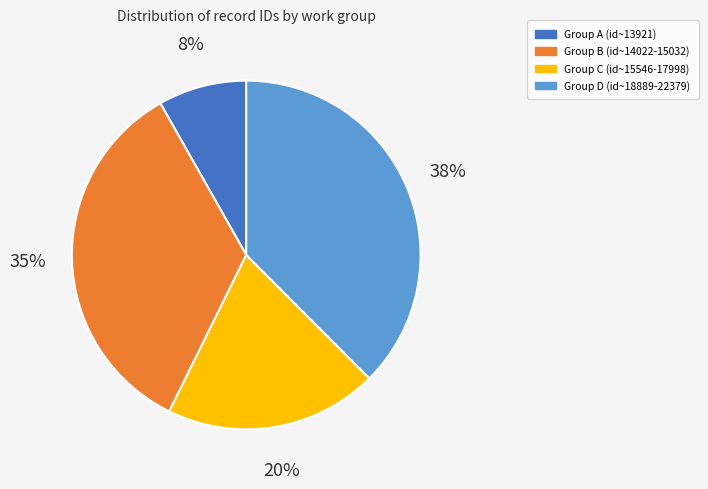

Approximately how many times larger is the value at Group A (id~13921) compared to Group C (id~15546-17998)?

0.4